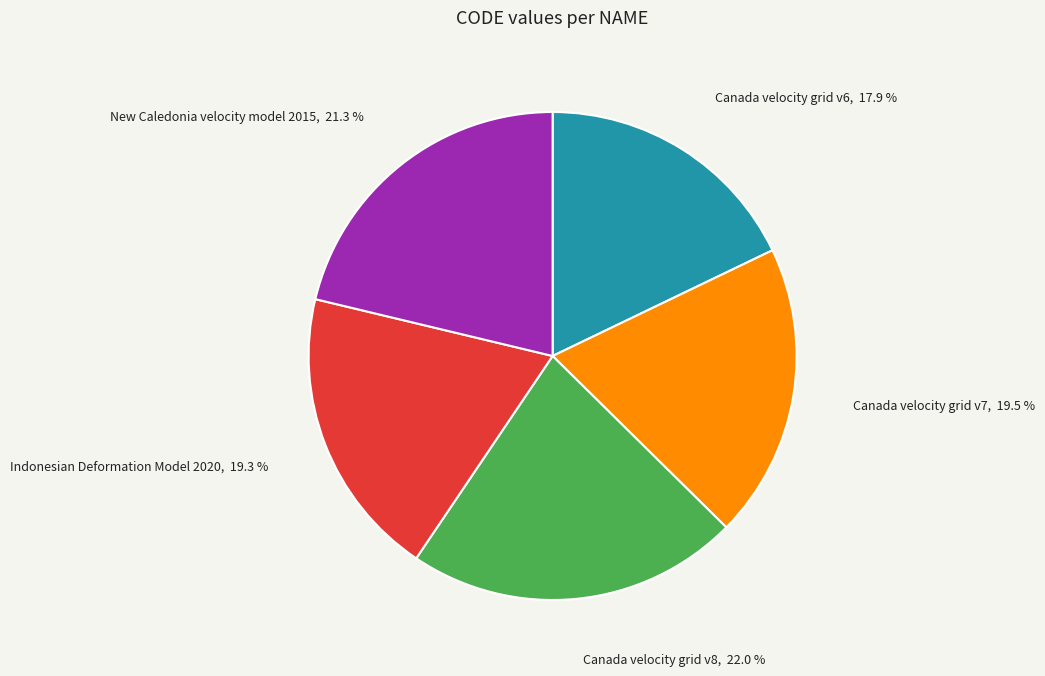

To the nearest percent, what is the average slice percentage?

20%